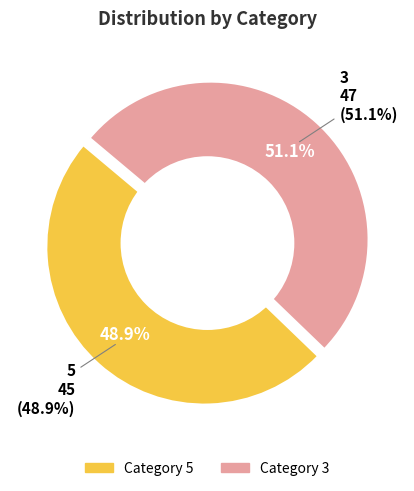

The 3 slice represents 60% of the pie. True or false?

False